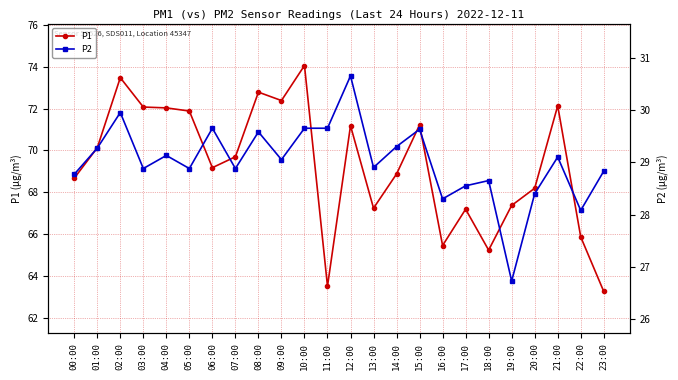

True or false: P1 and P2 cross at least once.

False